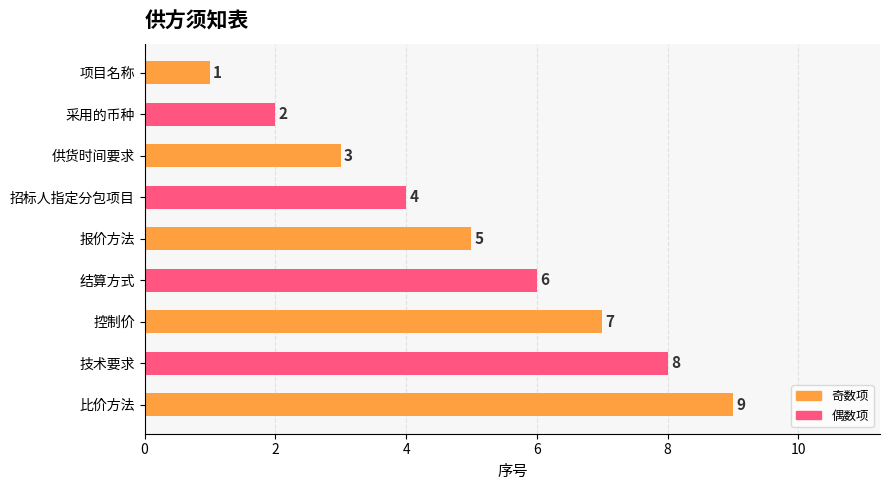

The chart shows a value of 2 at 比价方法. True or false?

False